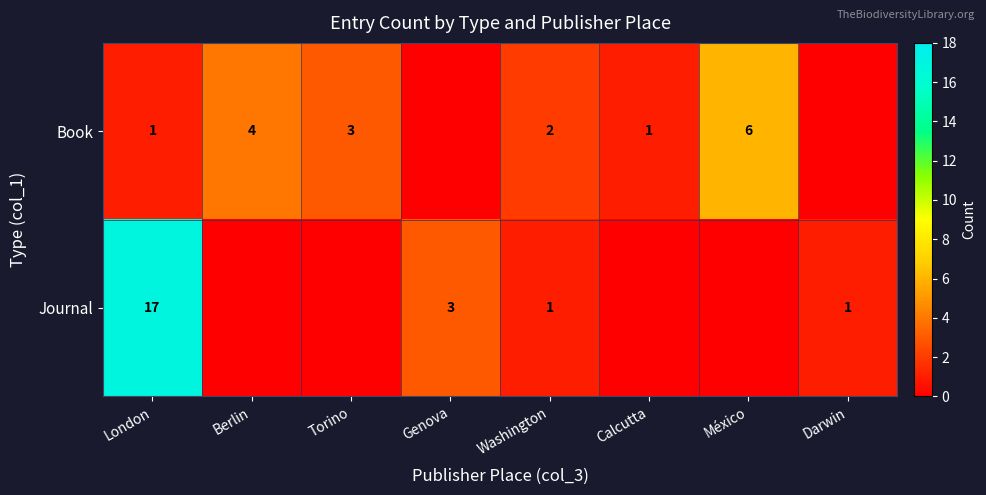

What is the difference between the Journal values at London and Darwin?

16